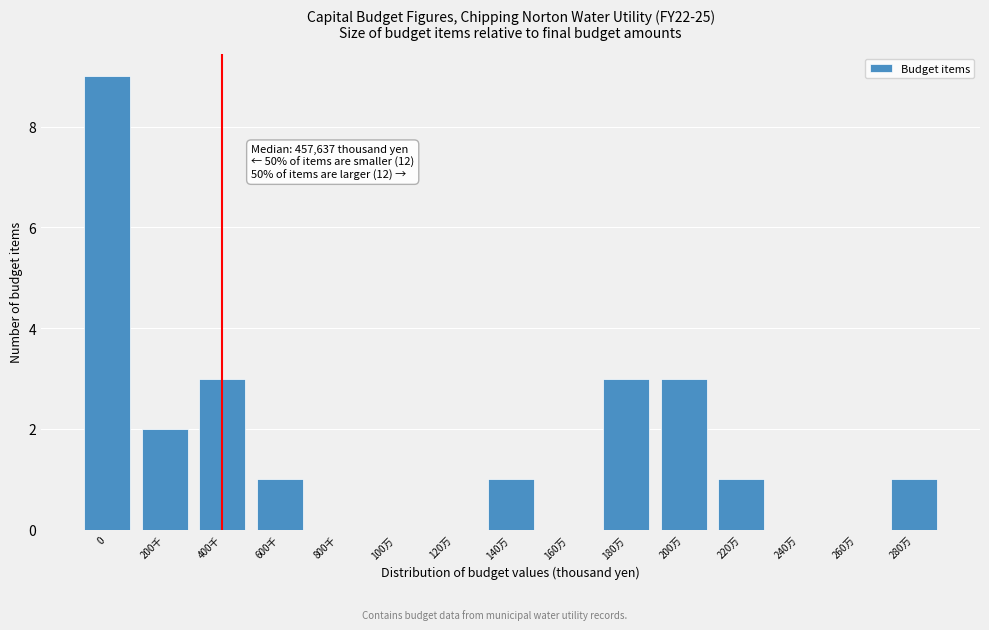

Reading left to right, list all the values displayed in this chart.

0=9	200千=2	400千=3	600千=1	800千=0	100万=0	120万=0	140万=1	160万=0	180万=3	200万=3	220万=1	240万=0	260万=0	280万=1